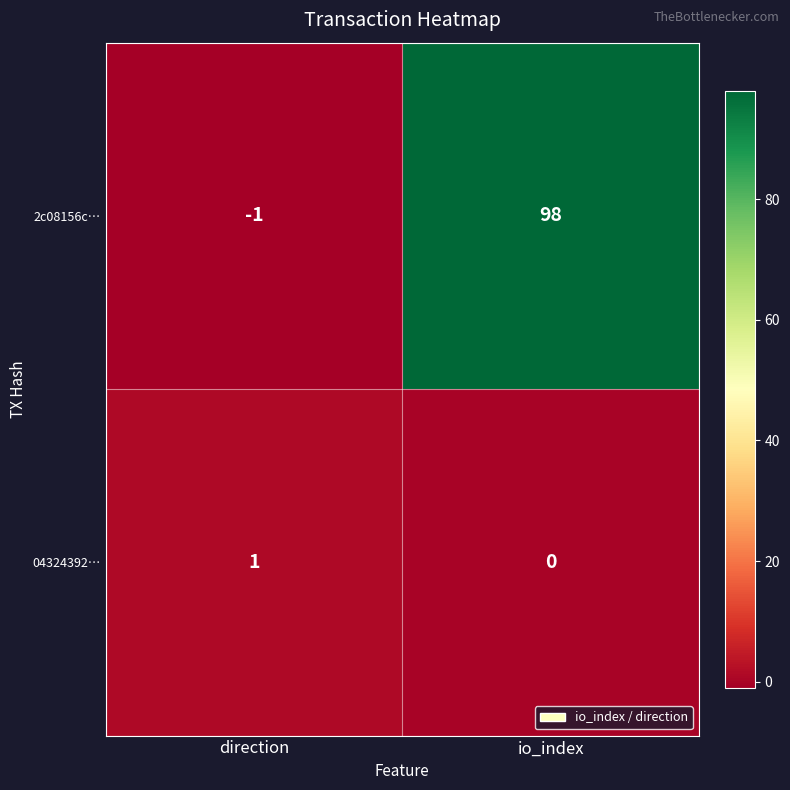

What is the sum of the 2c08156c… values at io_index and direction?

97